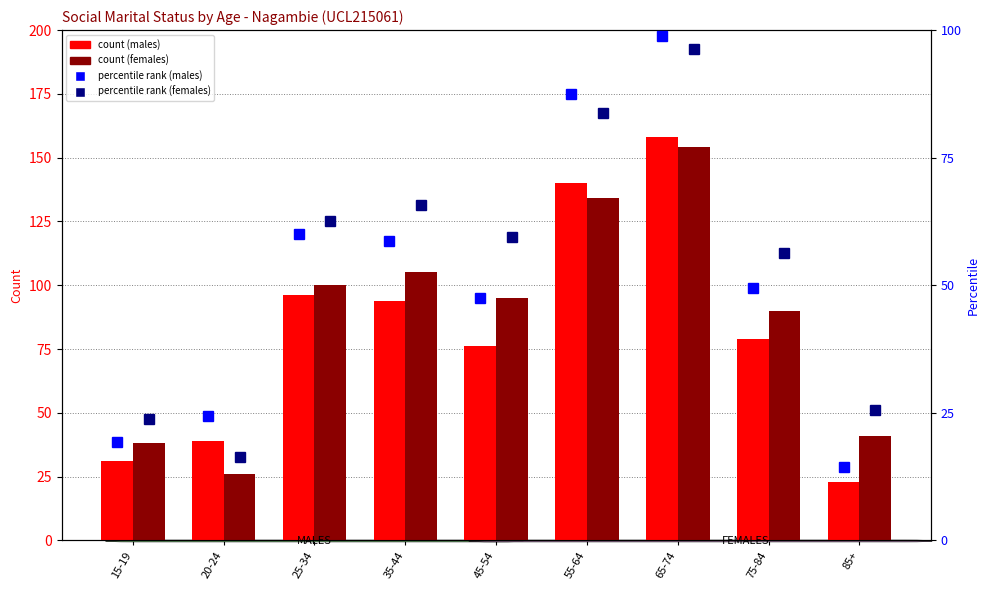

What is the sum of all Females percentile rank values?

489.4